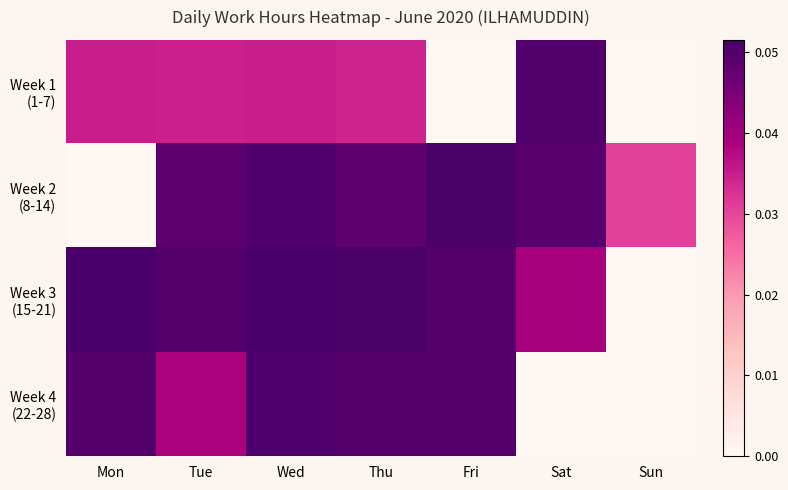

Between Sat and Mon, which is larger?

Sat